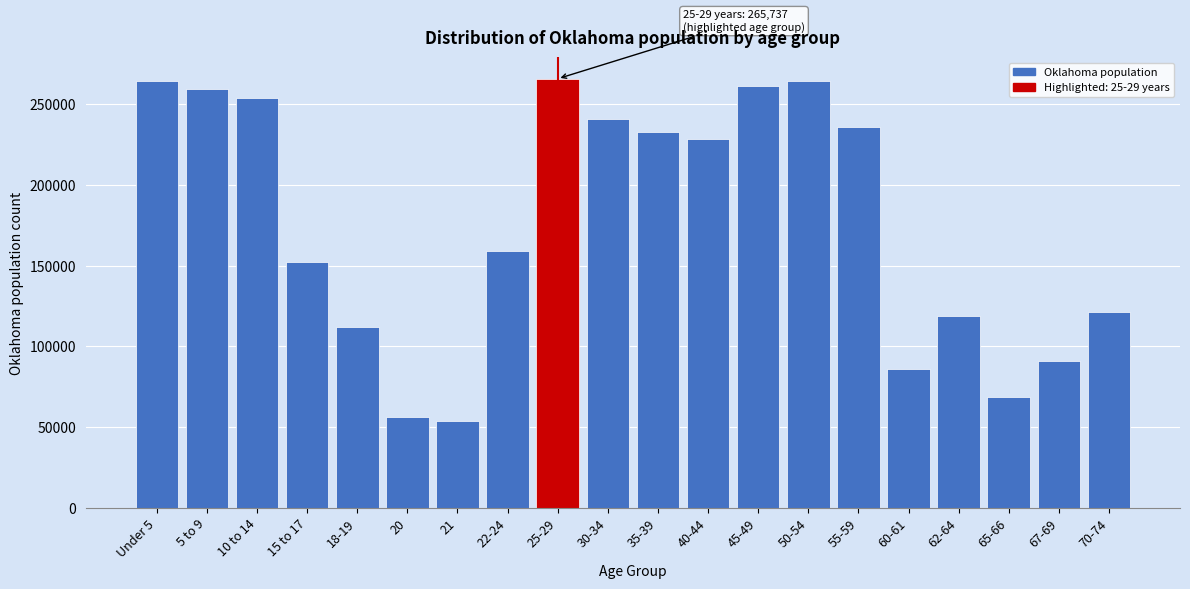

What is the label of the 17th bar from the right?

15 to 17